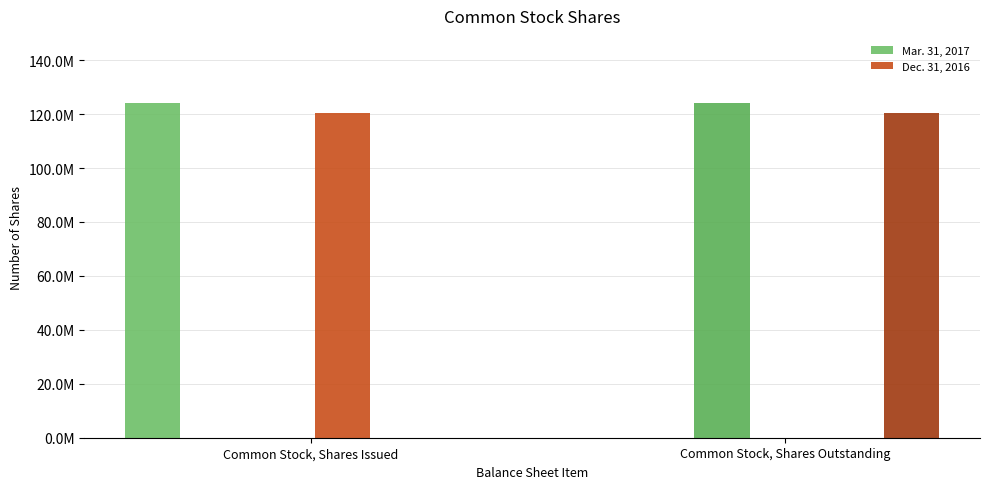

Between Common Stock, Shares Issued and Common Stock, Shares Outstanding, which is larger?

Common Stock, Shares Issued